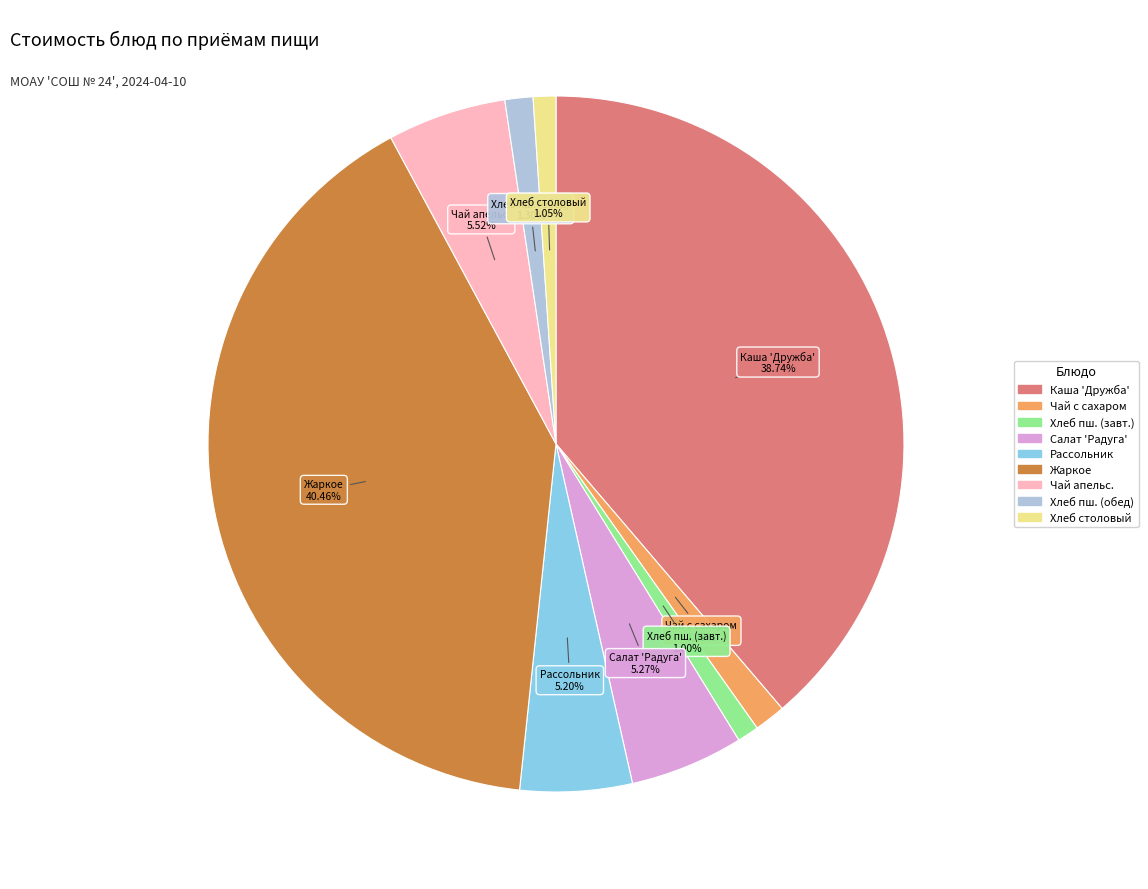

To the nearest percent, what is the difference between the largest and smallest slice percentages?

39%